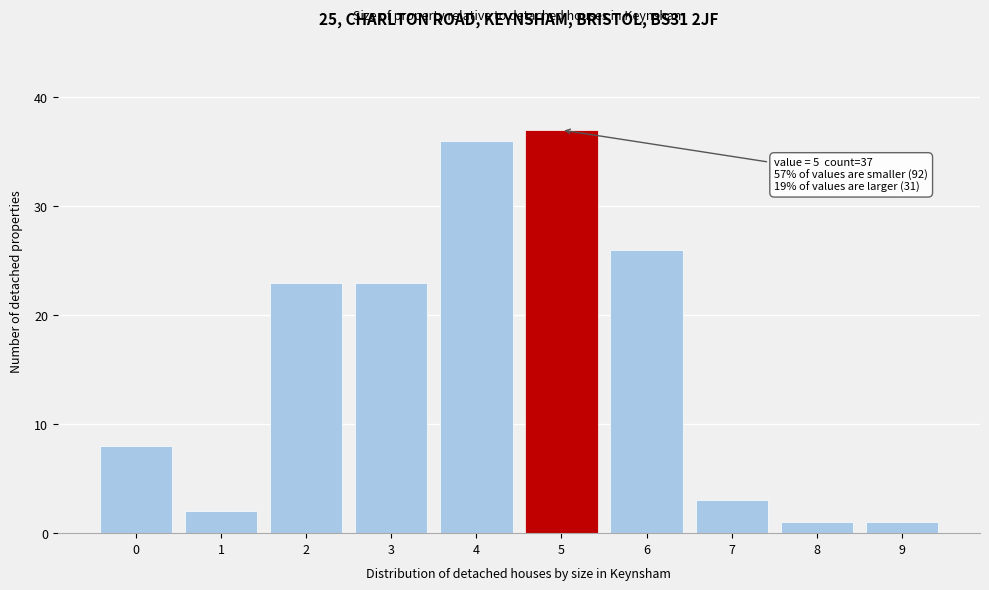

Which range on the x-axis has the tallest bar?

4.5 to 5.5